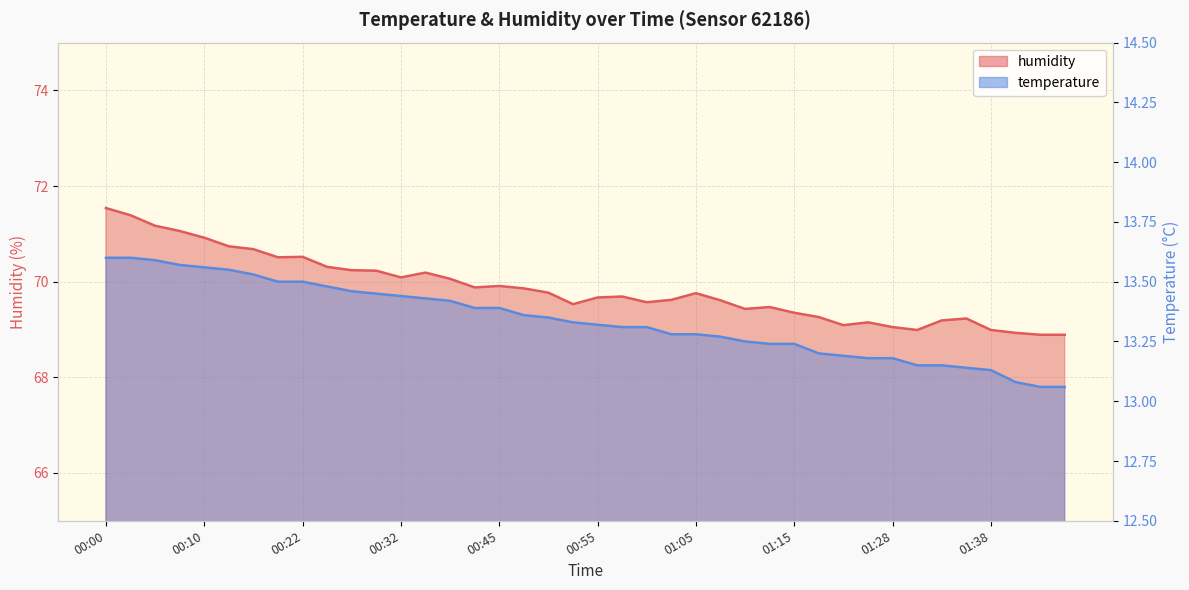

What is the value of the humidity point at the 13th from the left?

70.1